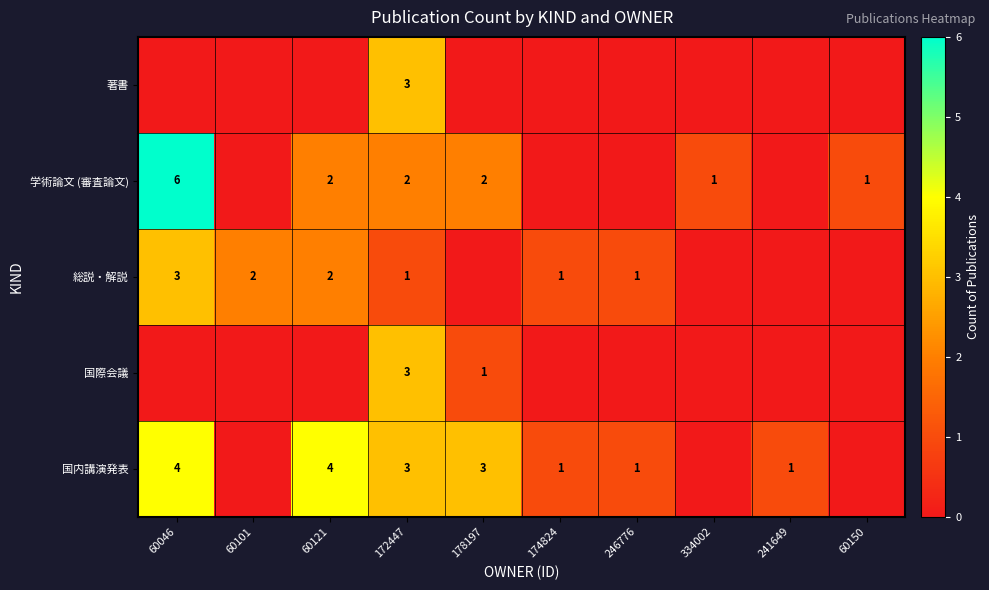

What is the sum of the 国内講演発表 values at 60046 and 172447?

7